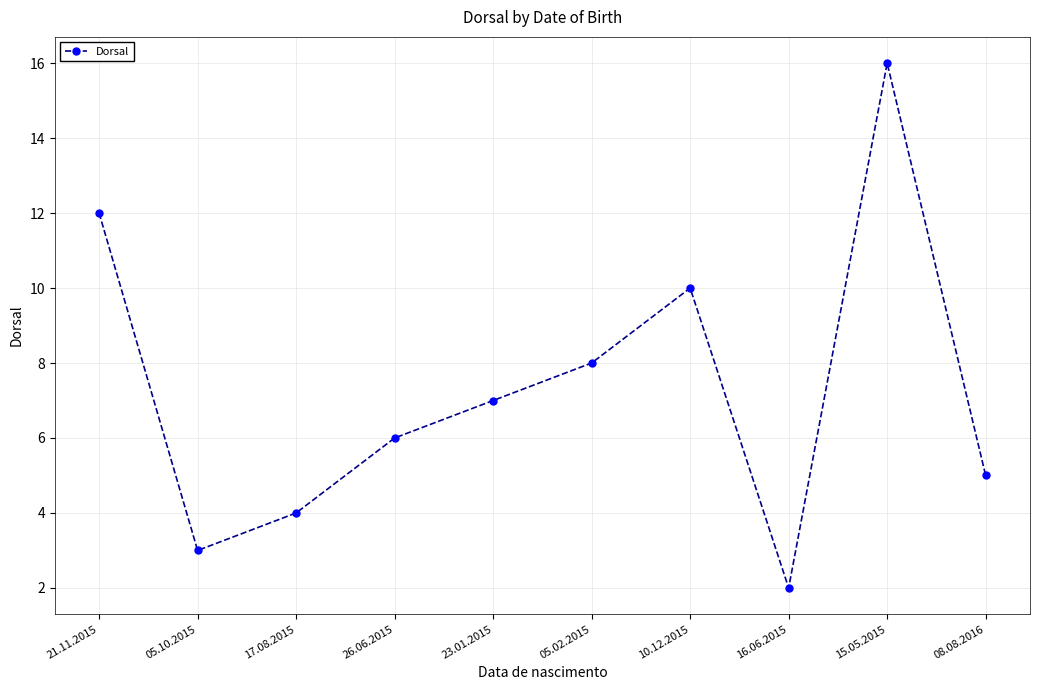

What is the difference between the maximum and second lowest values?

13